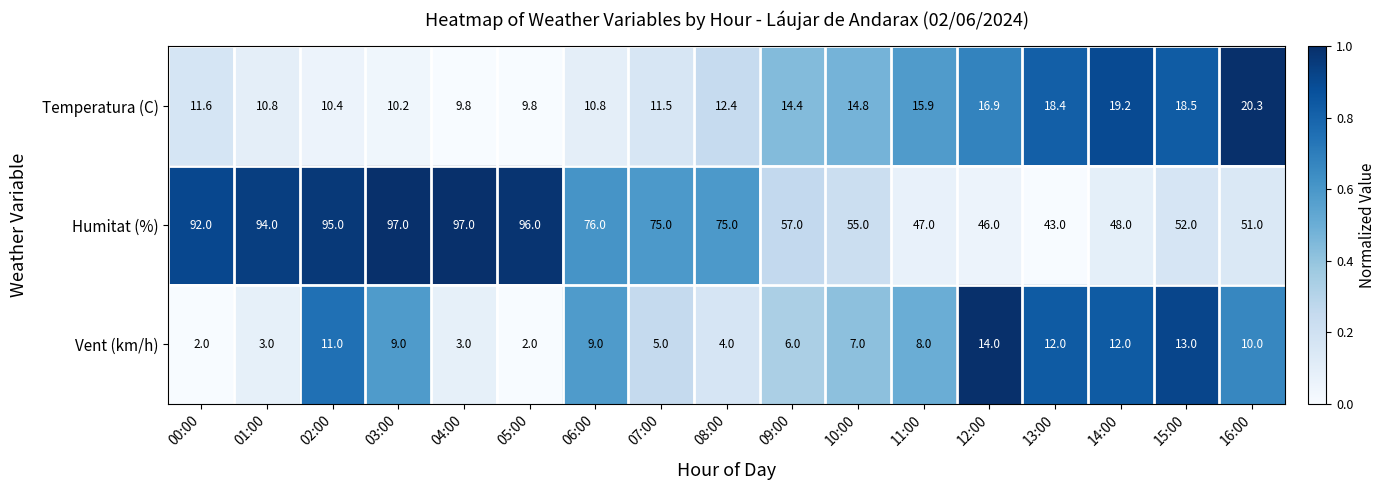

What is the sum of all Humitat (%) values?

1196.0